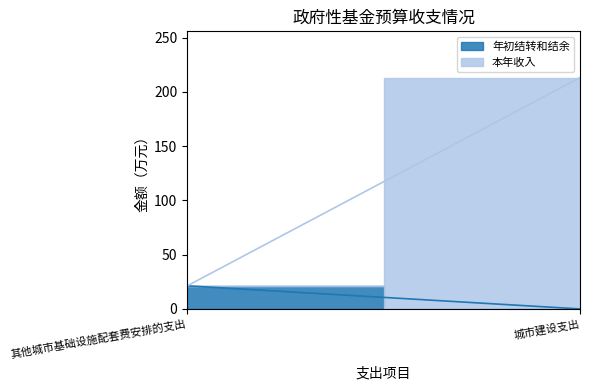

Which series changed the most between 其他城市基础设施配套费安排的支出 and 城市建设支出?

本年收入